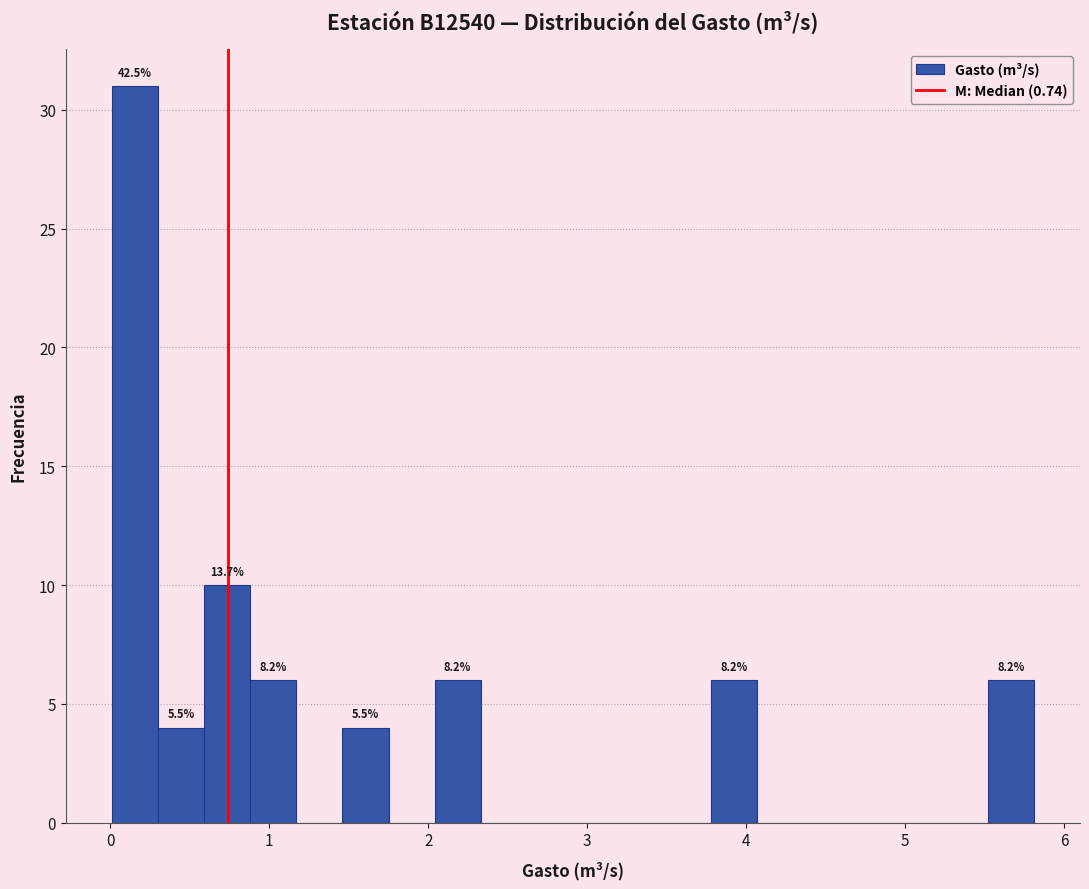

Read against the x-axis, roughly where is the centre of the tallest bar?

0.2